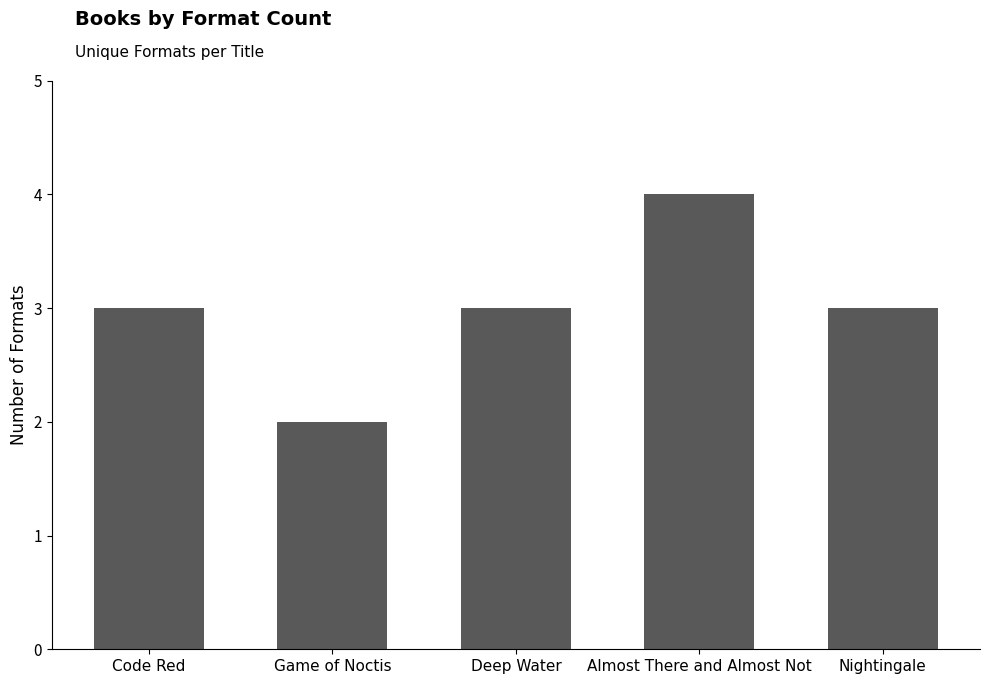

What is the change in value from Game of Noctis to Nightingale?

+1